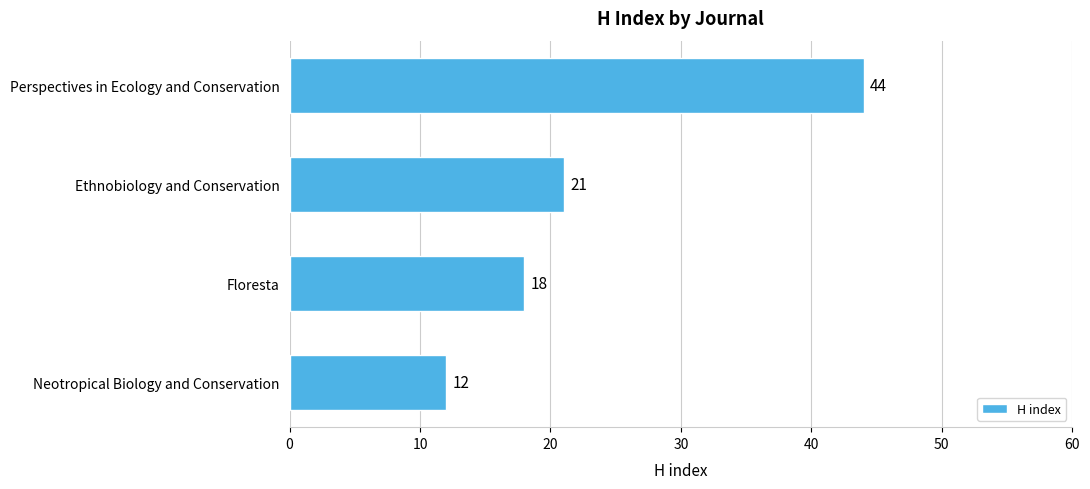

What is the greatest value displayed?

44